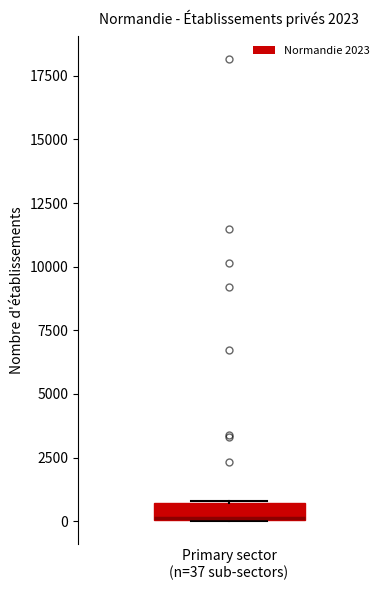

Where is the upper edge of the box for Primary sector (n=37 sub-sectors) on the y-axis? The values are not printed on the chart, so give them approximately, as read against the axis.

500